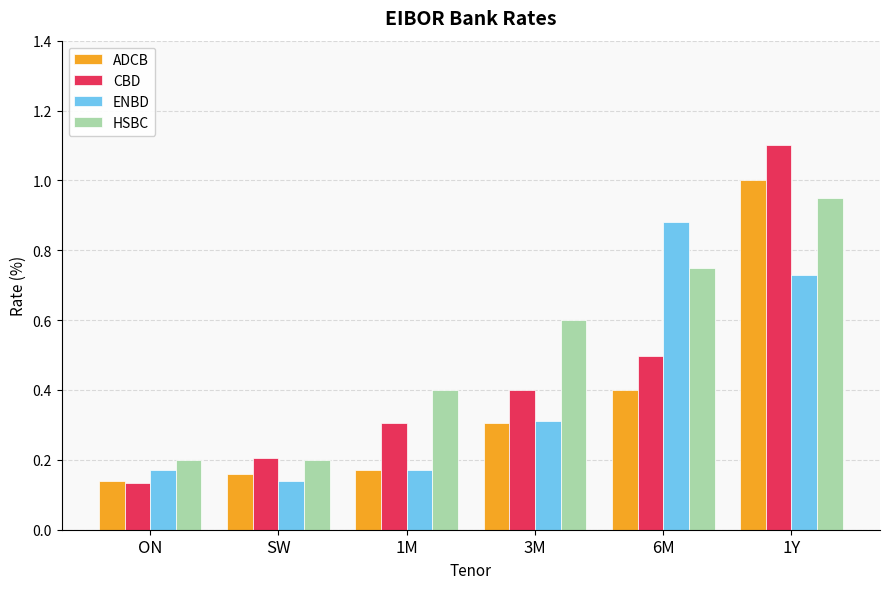

What is the sum of all HSBC values?

3.1